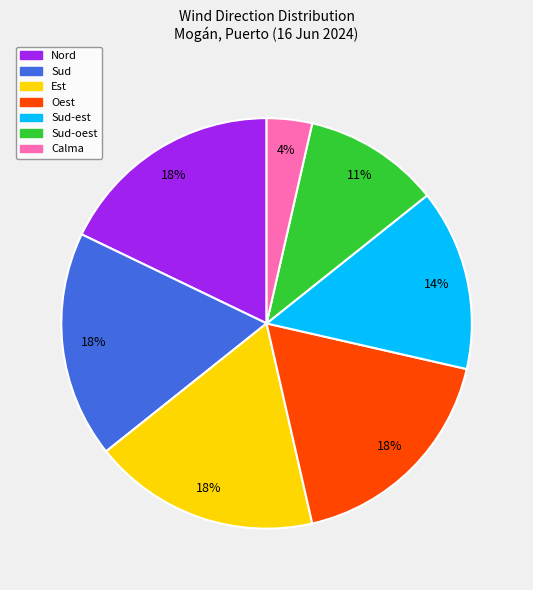

To the nearest percent, what is the average slice percentage?

14%